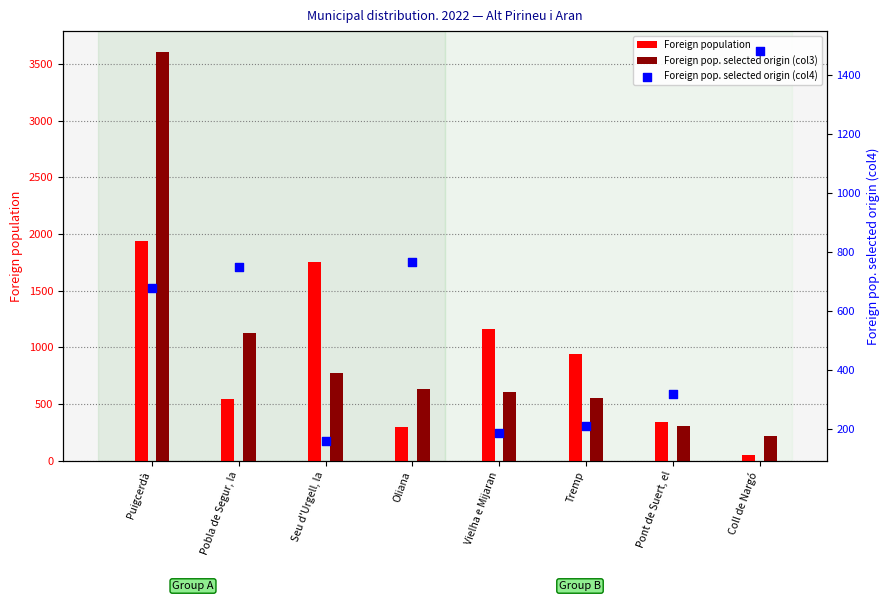

Which series has the largest total across all categories?

Foreign pop. selected origin (col3)